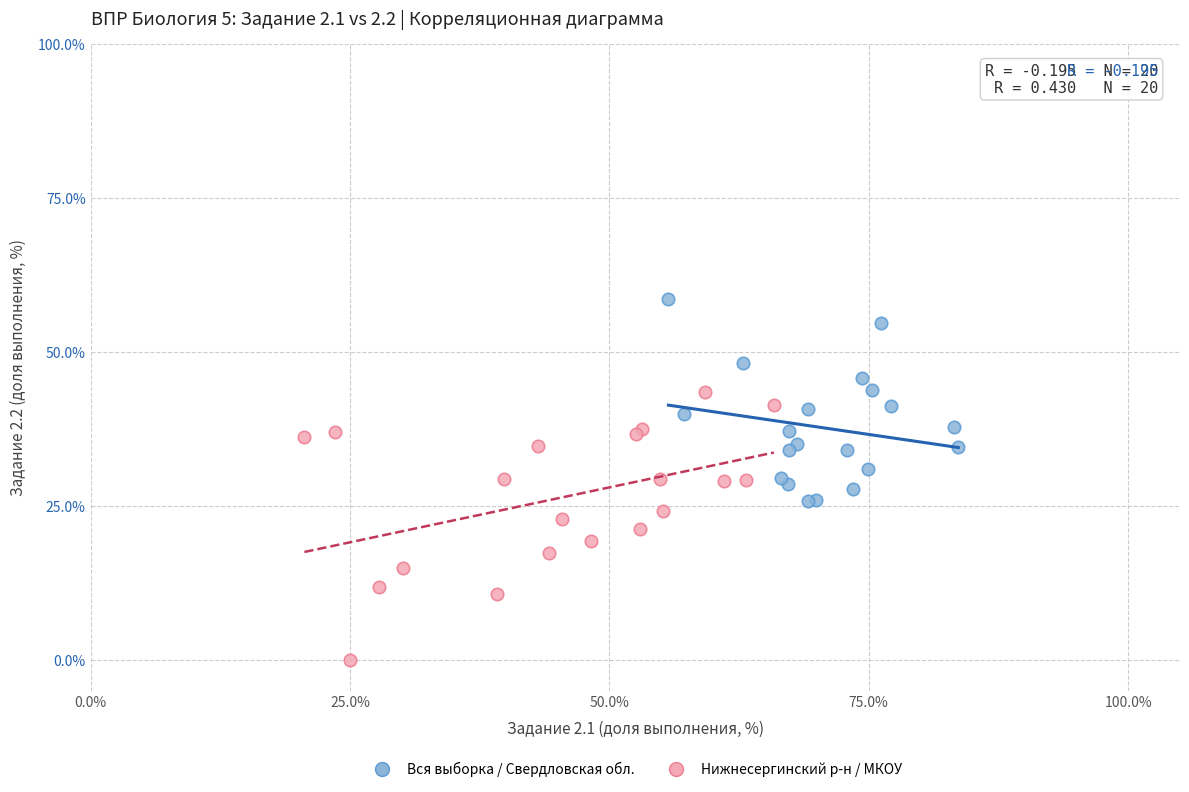

Which series has the widest spread of Y values?

Нижнесергинский р-н / МКОУ